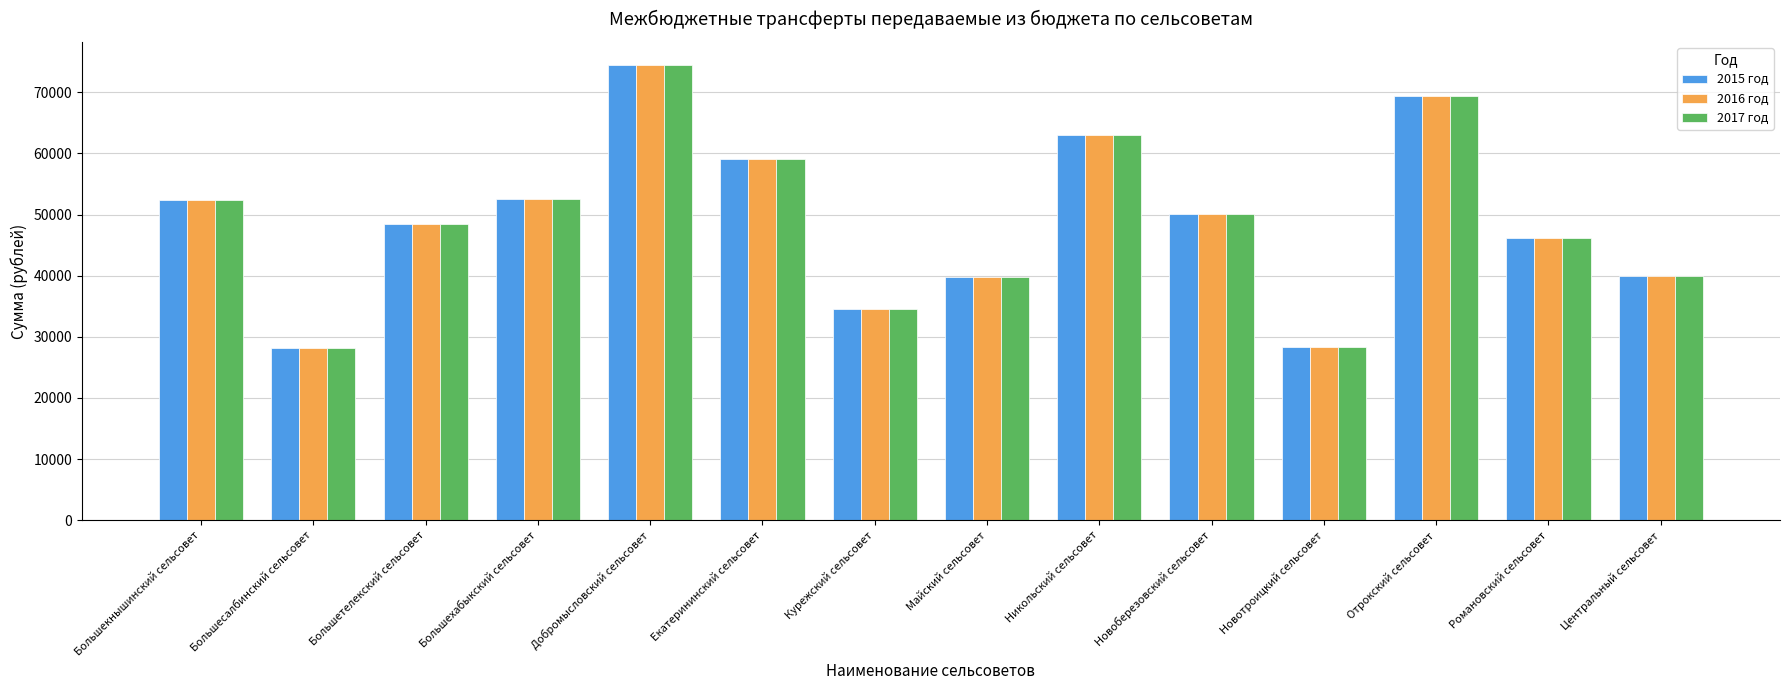

What is the label of the 14th bar from the left?

Центральный сельсовет